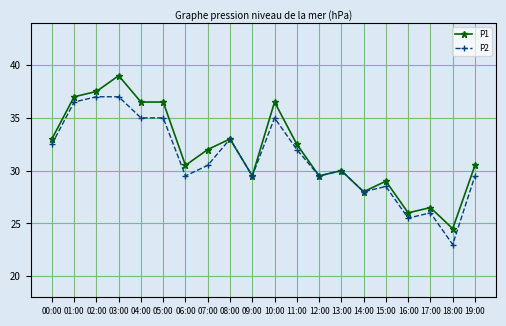

At which label does P2 reach its minimum?

18:00